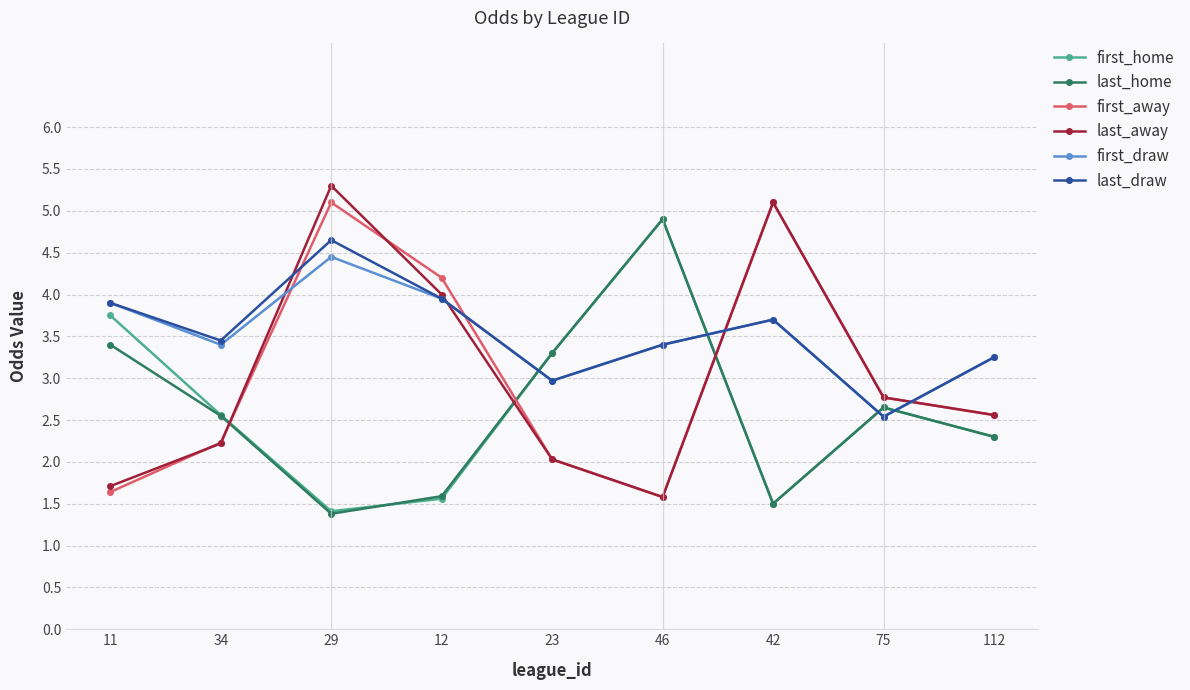

True or false: last_draw has a value of 4.7 at 112.

False